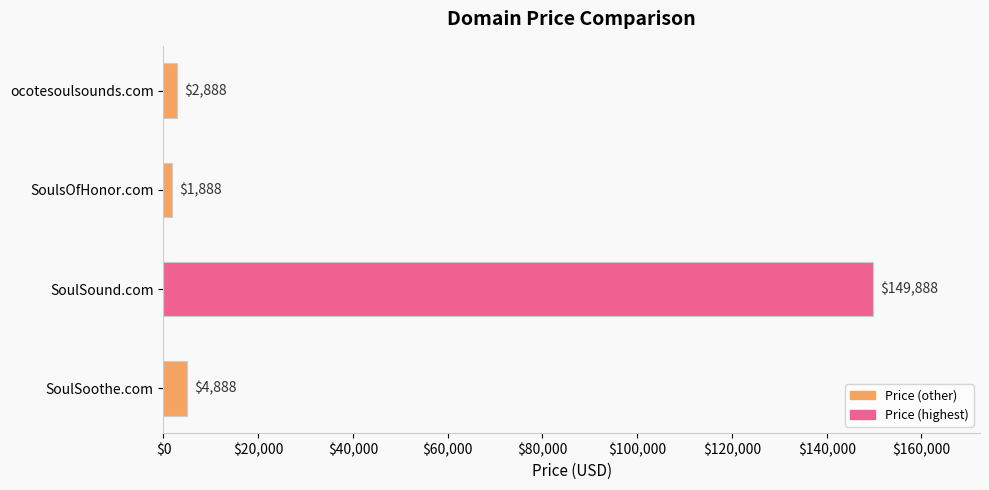

What is the average value?

39888